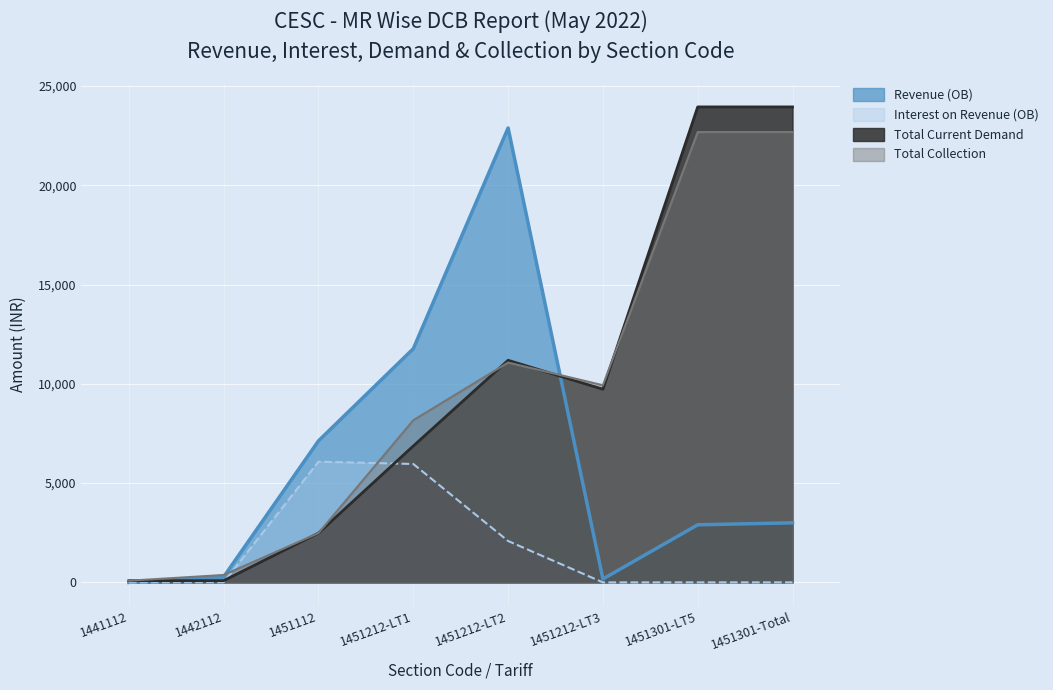

What is the difference between the Total Current Demand values at 1441112 and 1451301-LT5?

23856.0